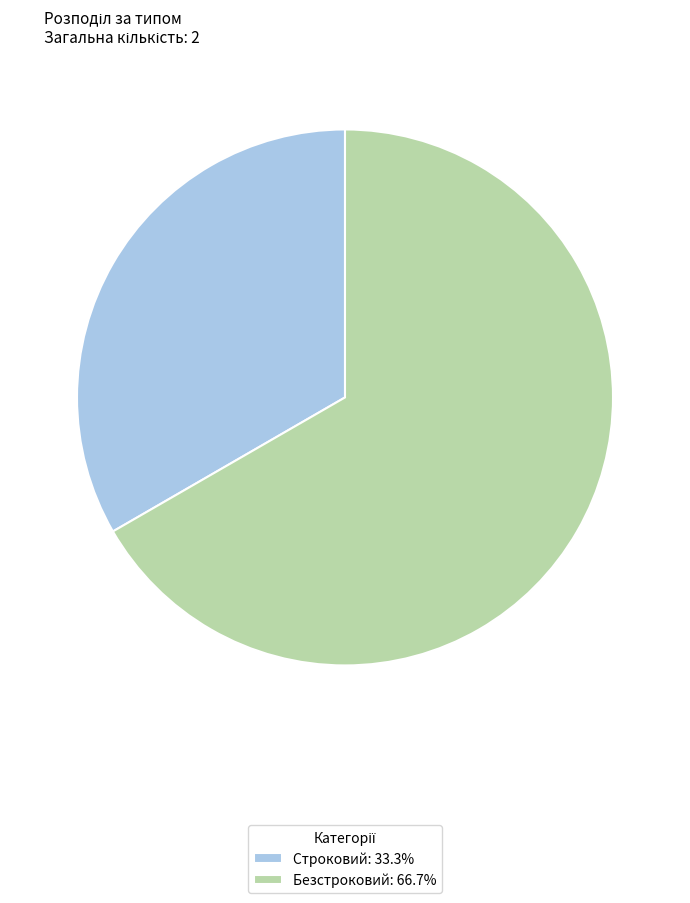

The Строковий slice represents 33% of the pie. True or false?

True